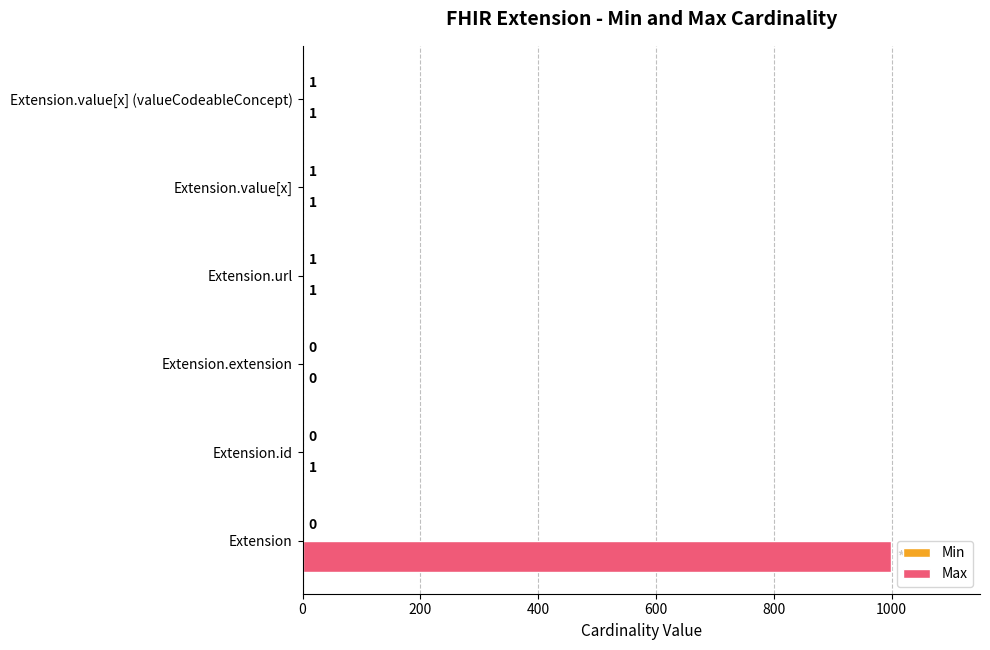

True or false: Max has a value of 0 at Extension.extension.

True